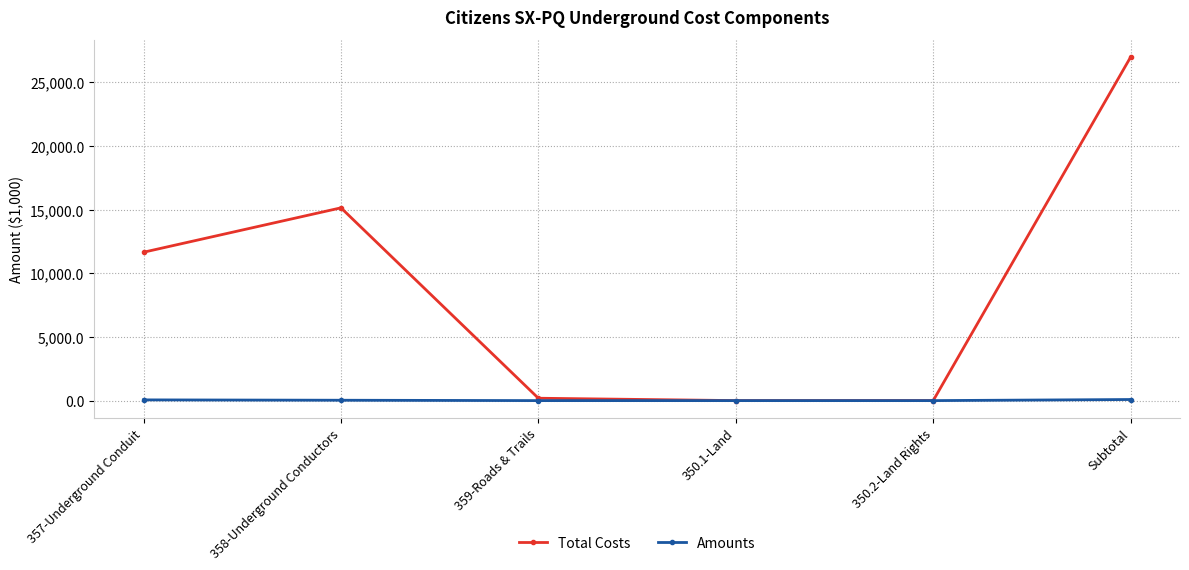

Is the value of Total Costs at Subtotal greater than the value of Amounts at 350.2-Land Rights?

Yes